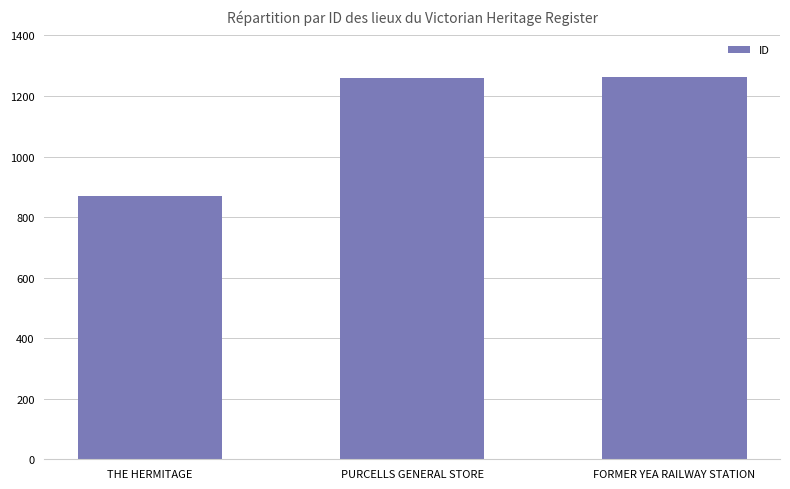

What is the difference between the maximum and minimum values?

392